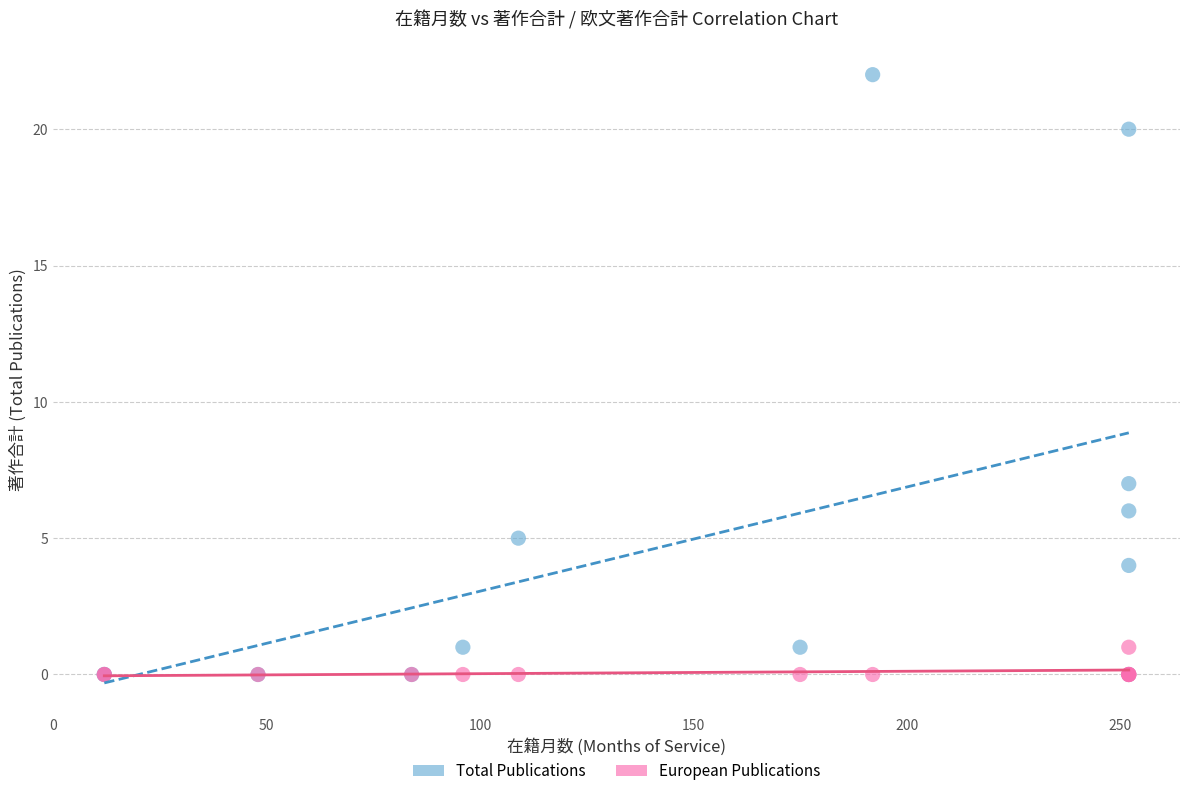

Which series has the widest spread of Y values?

Total Publications